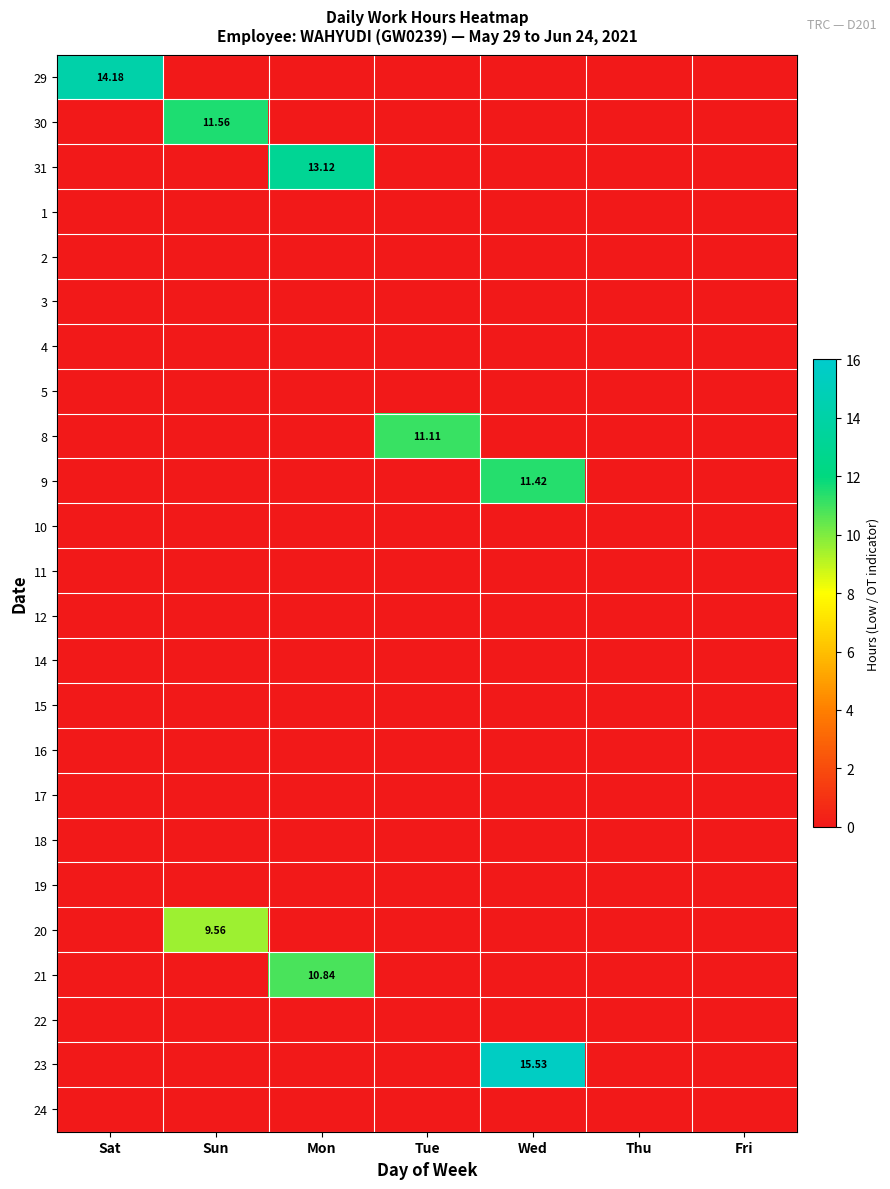

Count the number of categories in the chart.

7